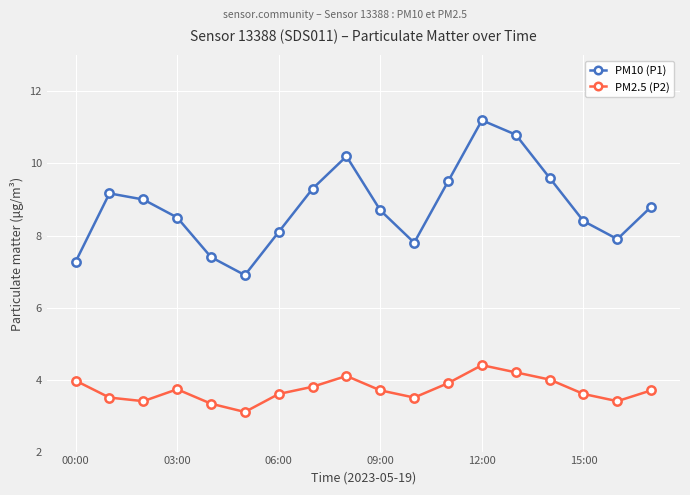

In PM2.5 (P2), how many points are higher than both neighbors (excluding endpoints)?

3